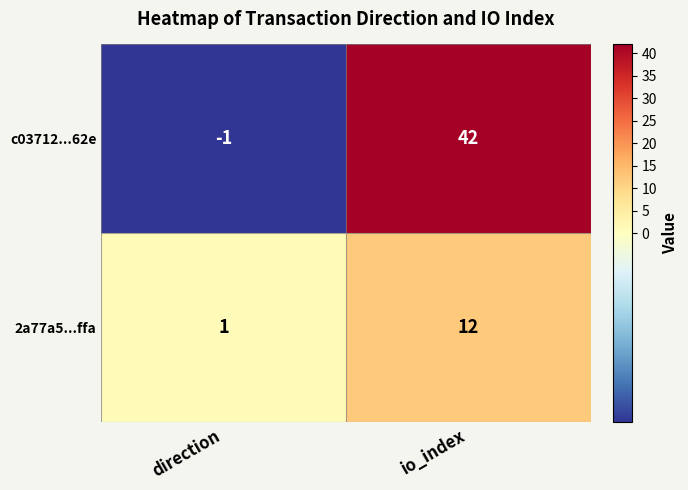

How many data points does each series have?

2